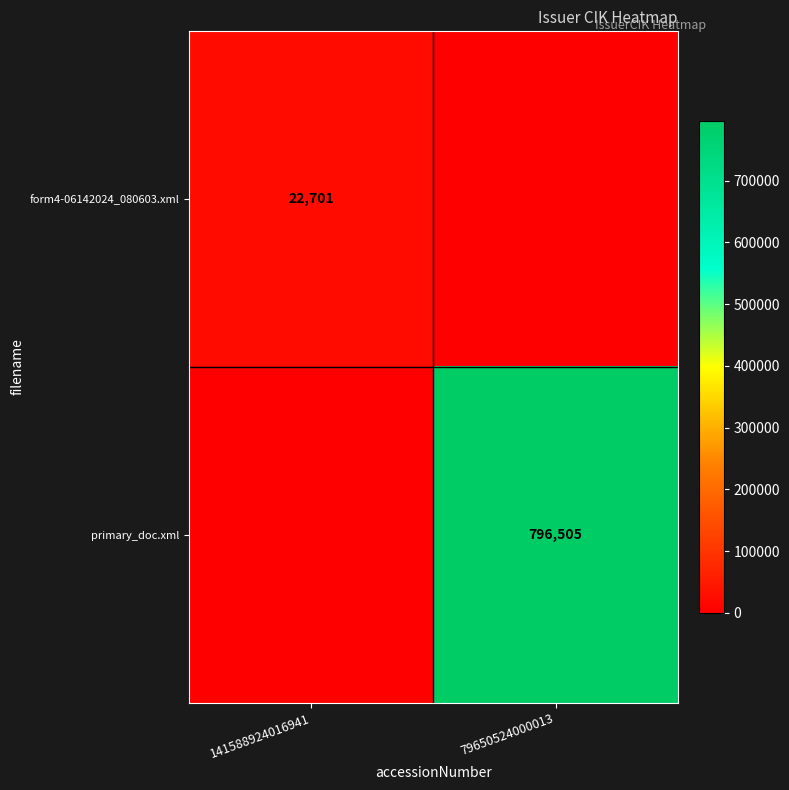

Is it true that form4-06142024_080603.xml equals 22701 at 141588924016941?

True